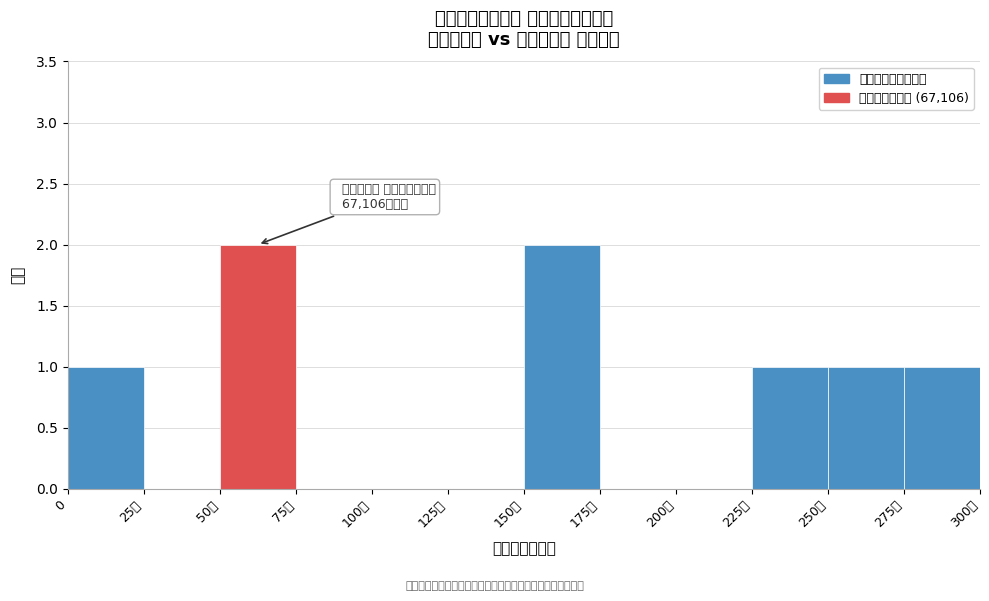

Reading left to right, extract all data points from this chart.

0=1	25千=0	50千=2	75千=0	100千=0	125千=0	150千=2	175千=0	200千=0	225千=1	250千=1	275千=1